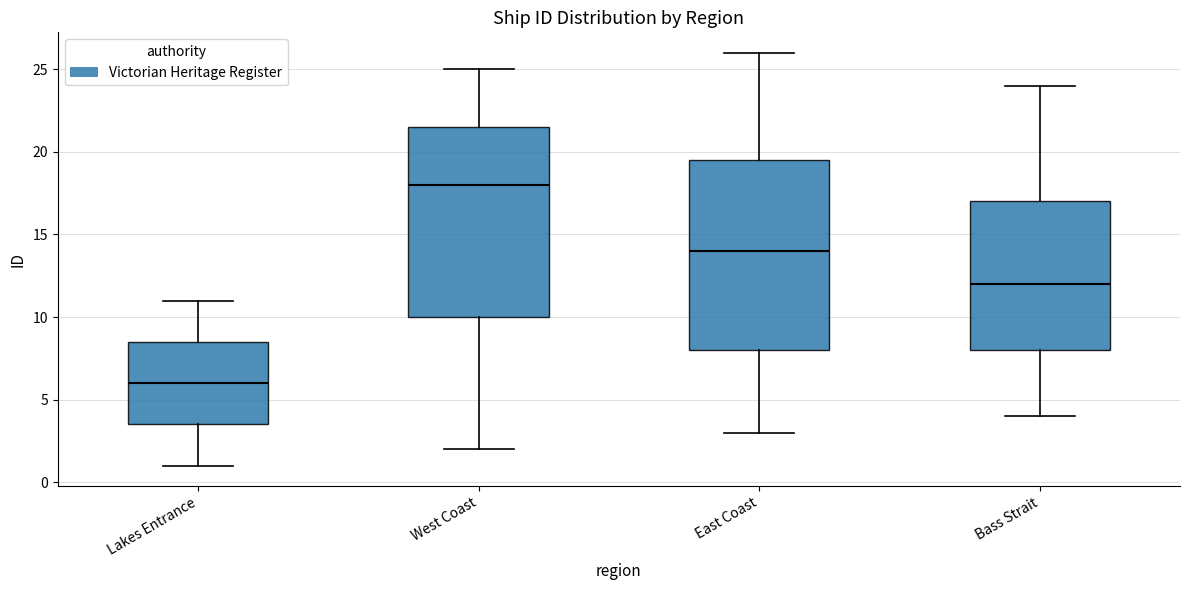

Reading left to right, transcribe this box plot: for each box, give where its median line is, the range the box spans, and where its two whiskers end, as read against the y-axis. The values are not printed on the chart, so give them approximately, as read against the axis.

Lakes Entrance: median 6.0, box 3.5 to 8.5, whiskers 1.0 to 11.0
West Coast: median 18.0, box 10.0 to 21.5, whiskers 2.0 to 25.0
East Coast: median 14.0, box 8.0 to 19.5, whiskers 3.0 to 26.0
Bass Strait: median 12.0, box 8.0 to 17.0, whiskers 4.0 to 24.0